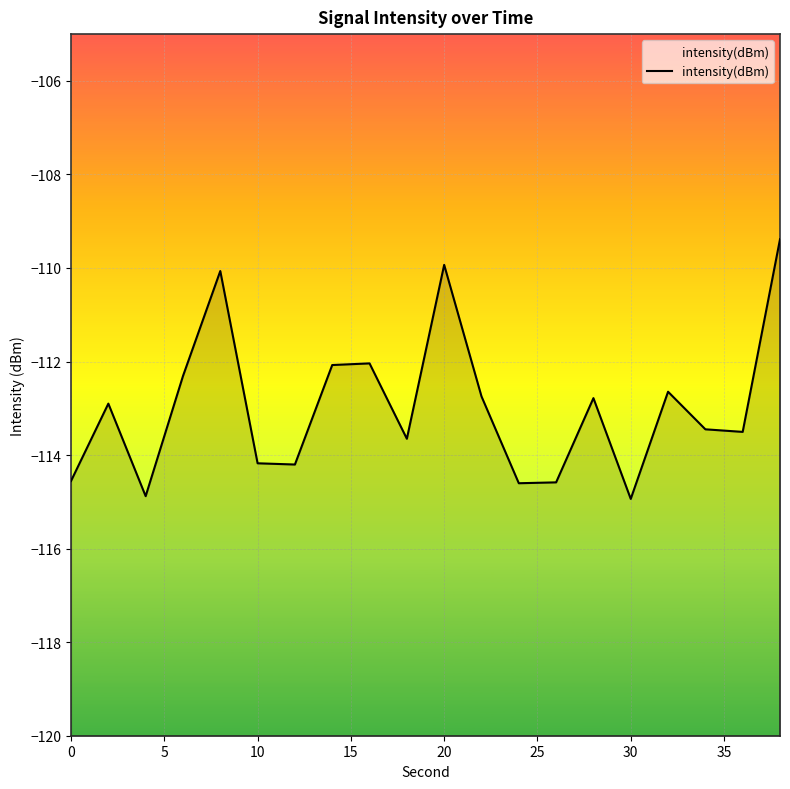

Count the number of data series in this chart.

1